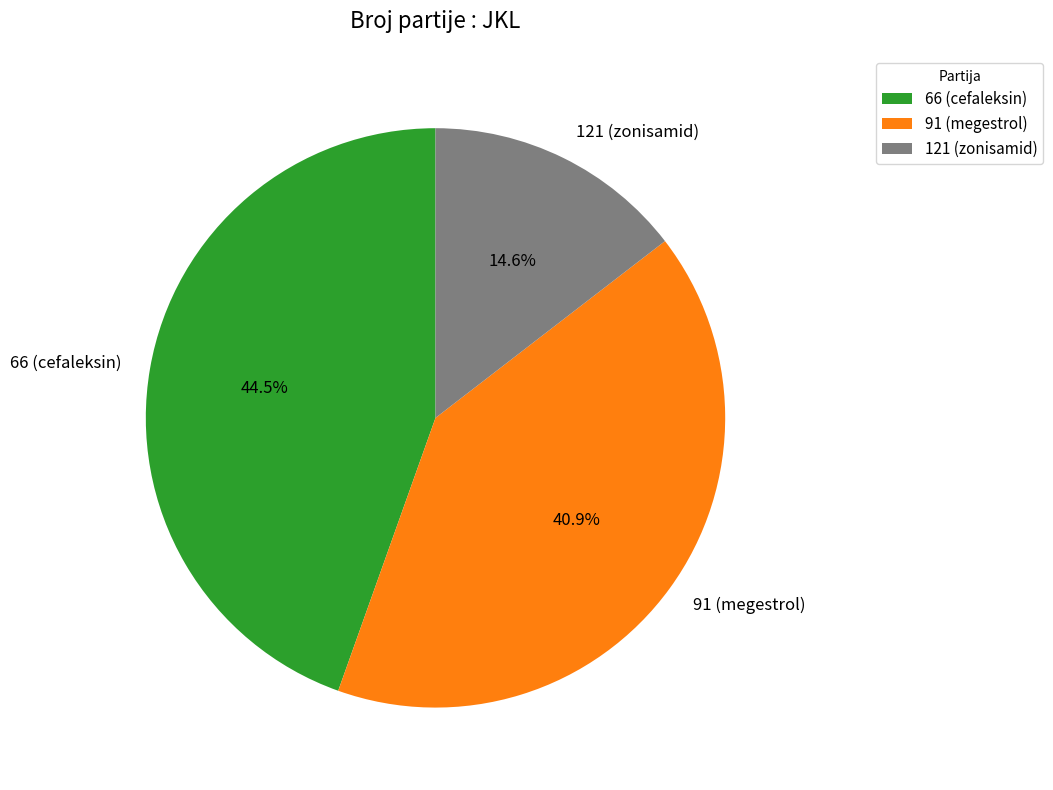

Rank the categories by value from lowest to highest.

121 (zonisamid), 91 (megestrol), 66 (cefaleksin)